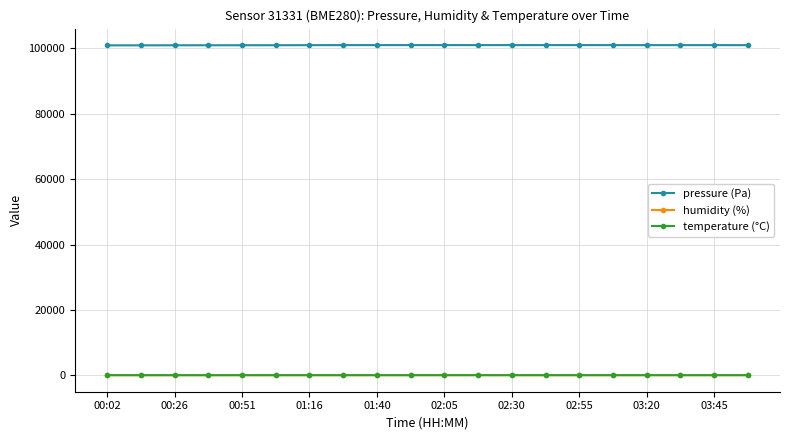

At how many categories does at least one series exceed 16827?

20